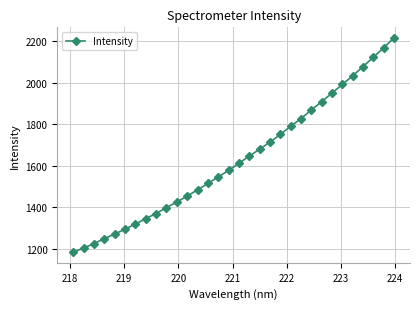

True or false: there are more than 2 points higher than both neighbors.

False